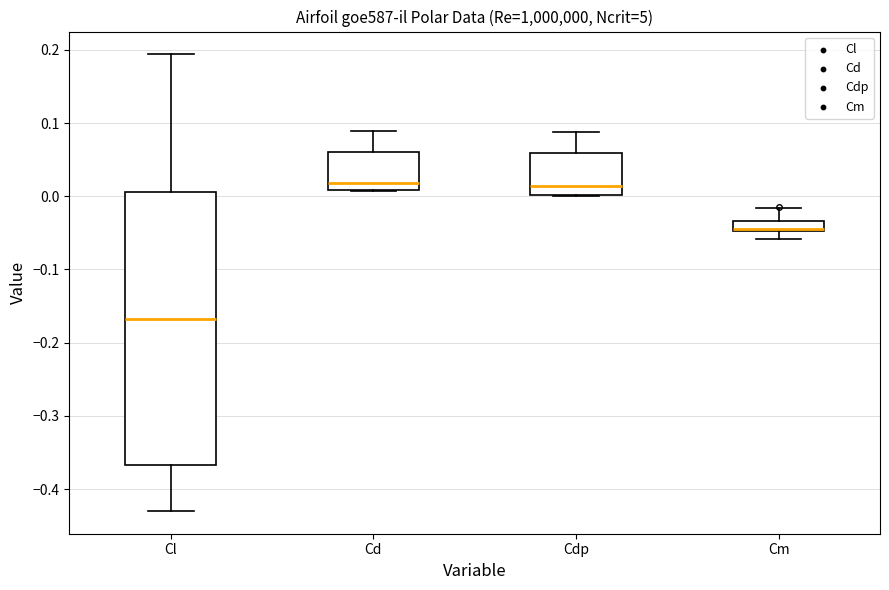

Where is the lower edge of the box for Cl on the y-axis? The values are not printed on the chart, so give them approximately, as read against the axis.

-0.37